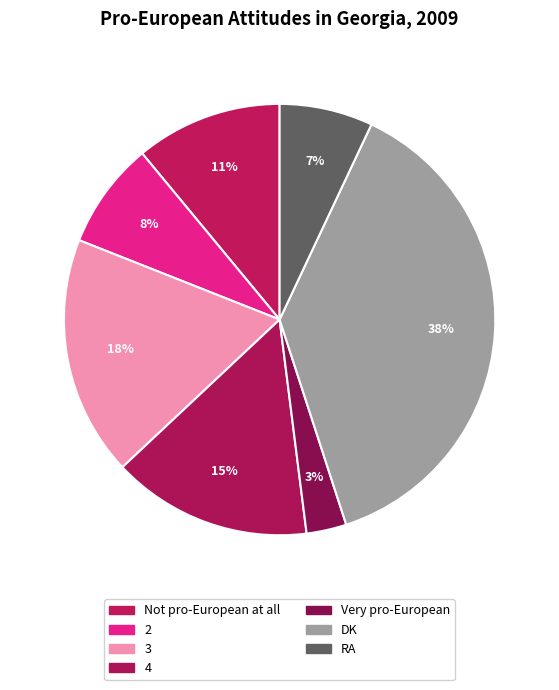

Count the number of slices in the pie.

7